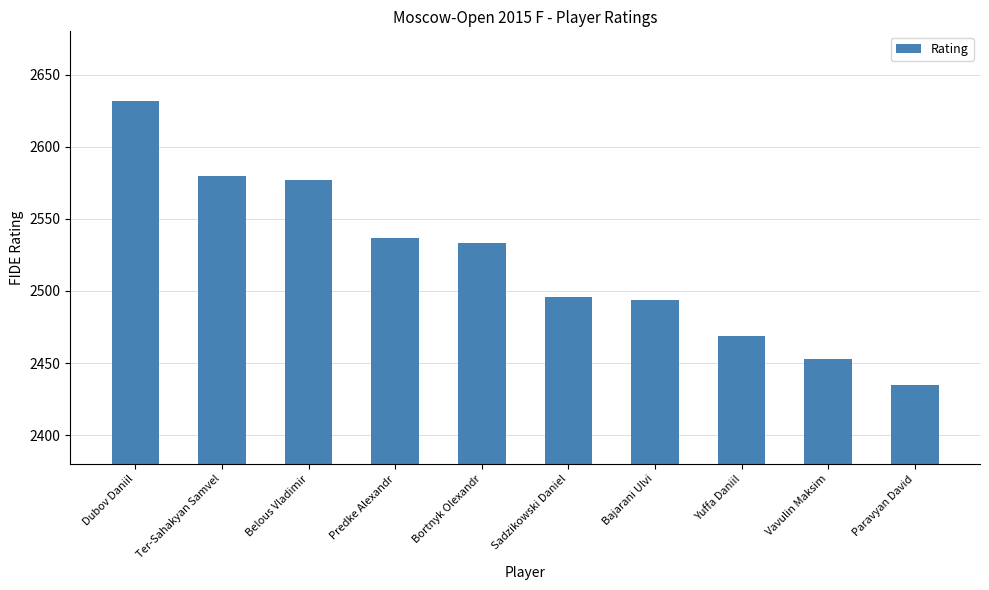

Between Ter-Sahakyan Samvel and Predke Alexandr, which is larger?

Ter-Sahakyan Samvel